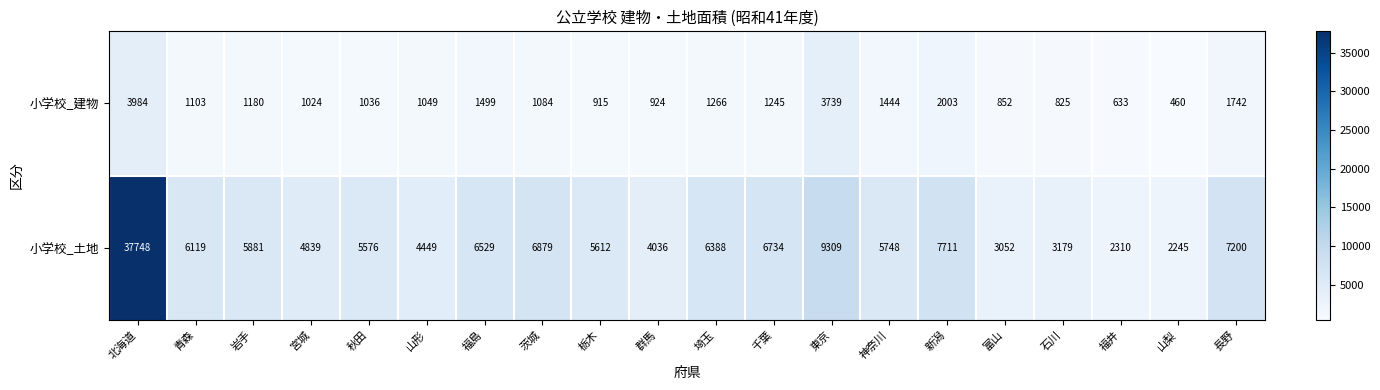

Which category has the highest value across all series?

北海道